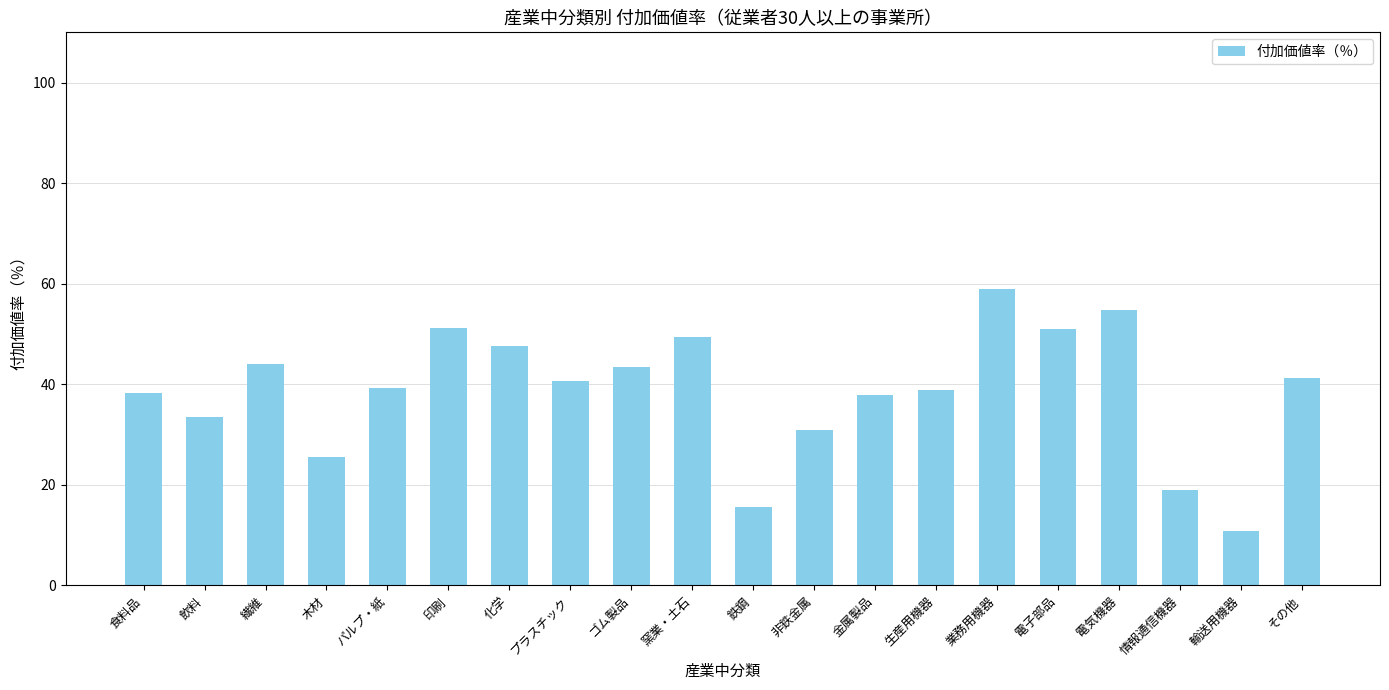

Count the number of values greater than 40.

10